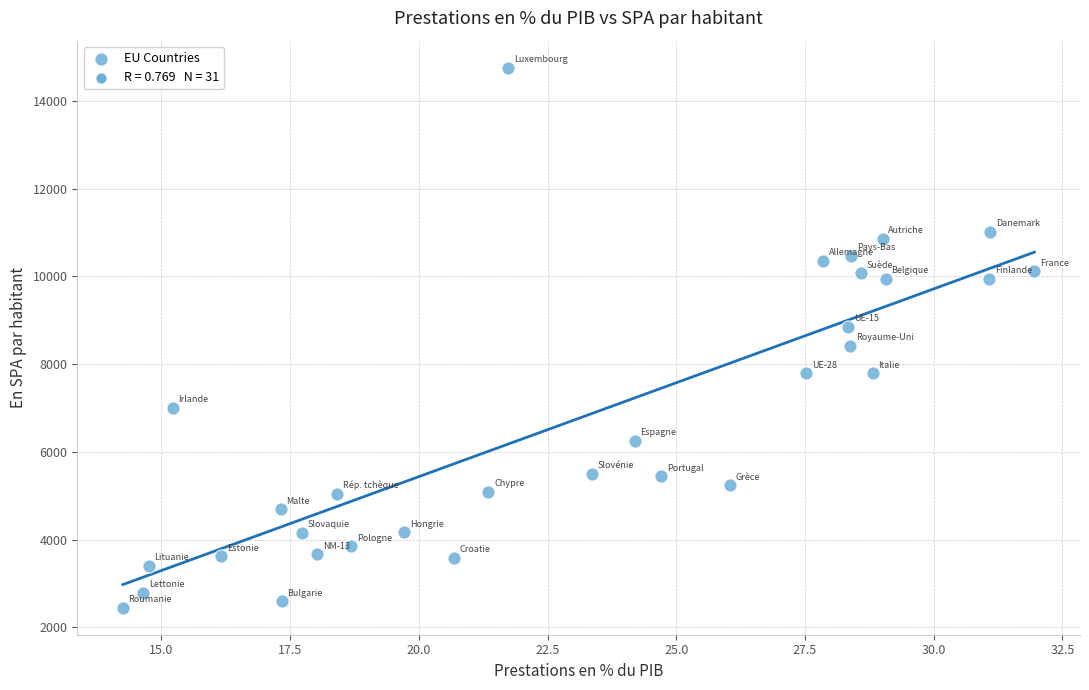

What is the range of X values (max minus min)?

17.7